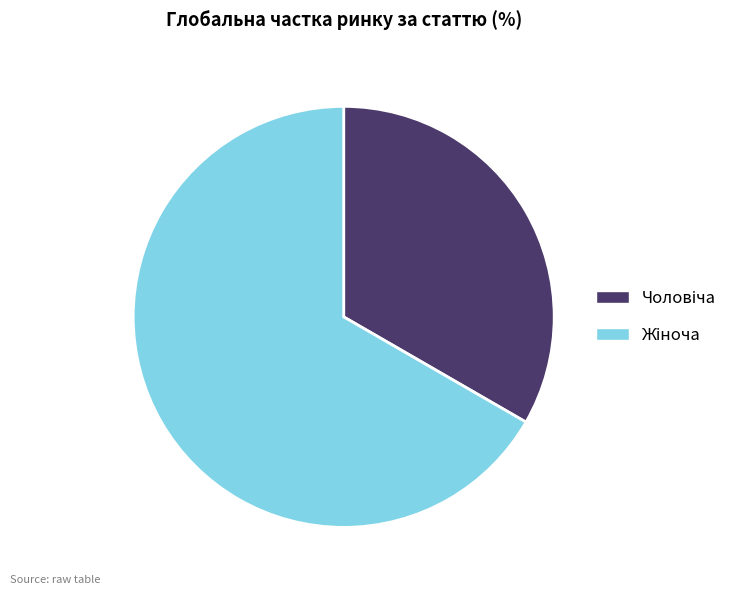

Is there a majority slice in this chart?

Yes